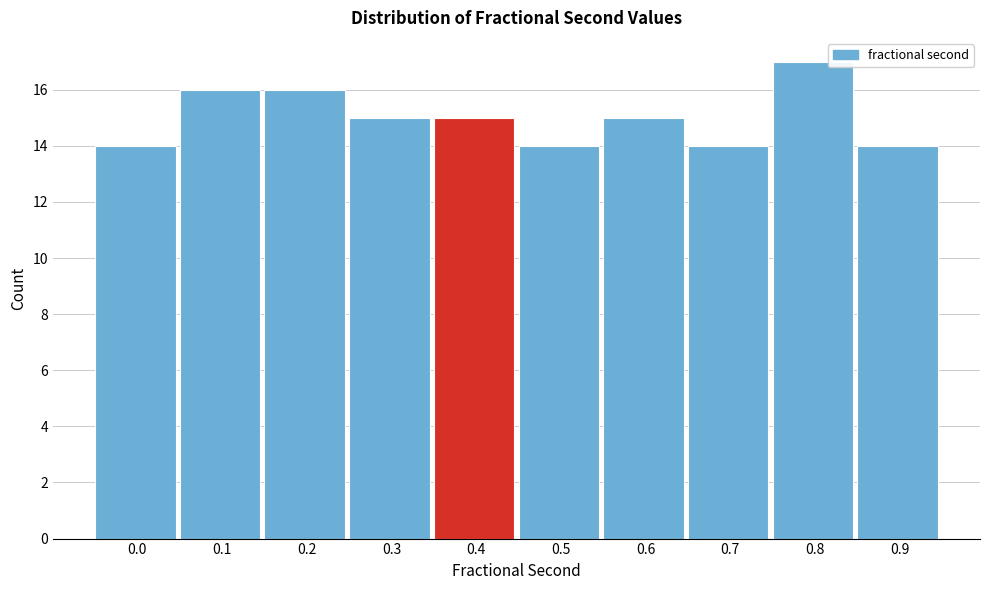

Reading left to right, list all the values displayed in this chart.

0.0=14	0.1=16	0.2=16	0.3=15	0.4=15	0.5=14	0.6=15	0.7=14	0.8=17	0.9=14